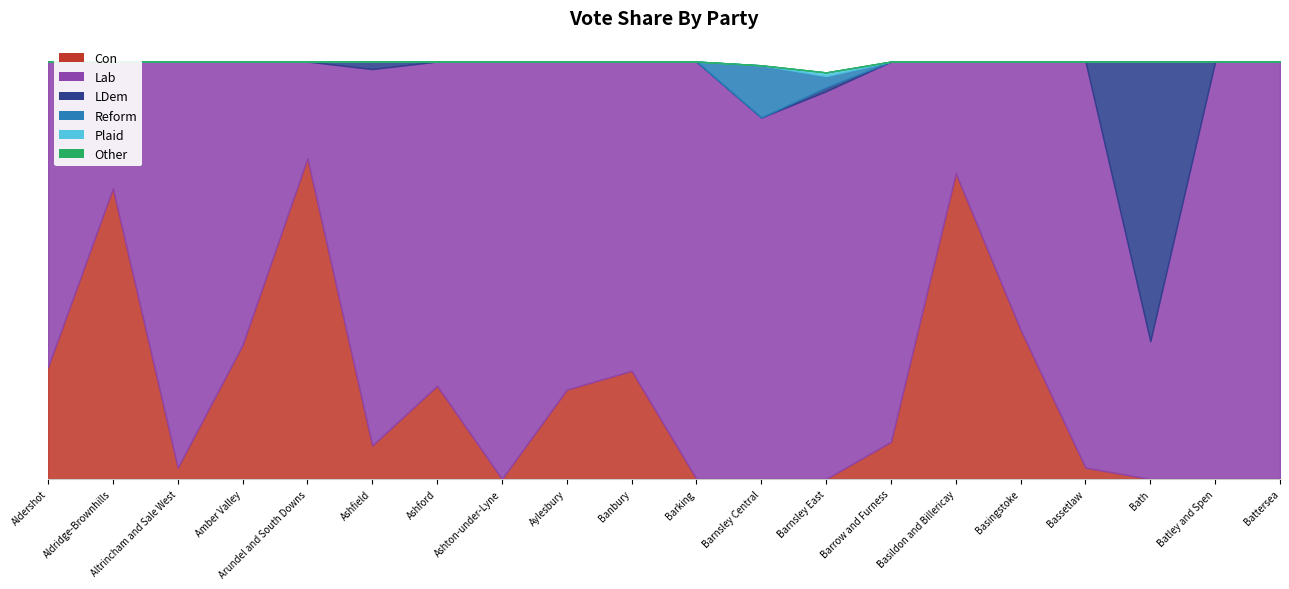

The value of Lab at Barnsley East is 0.9. True or false?

True